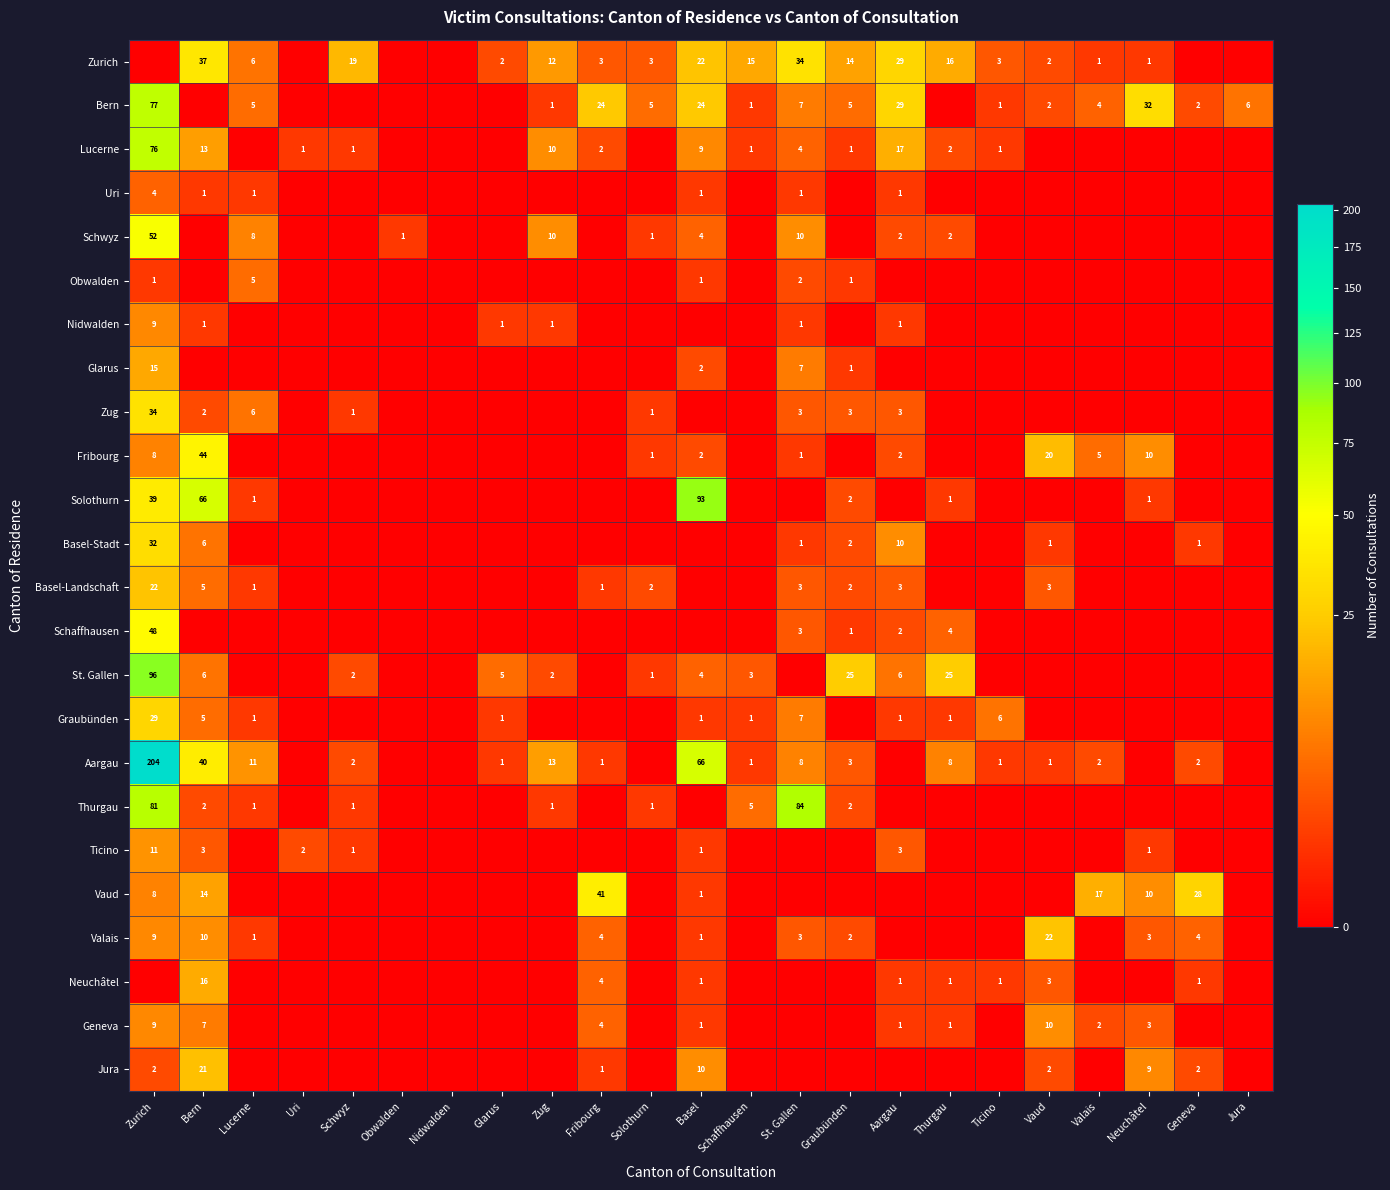

How many categories are shown in the chart?

23